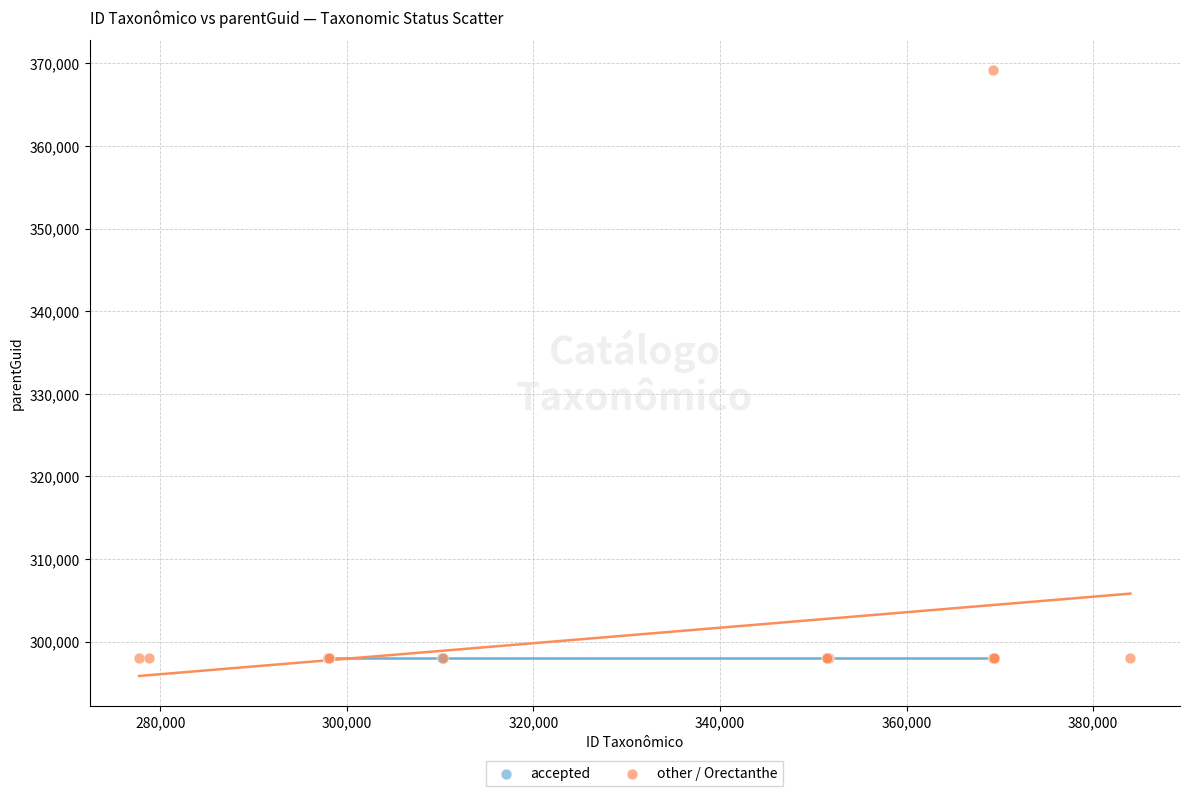

Which series contains the highest Y value?

other / Orectanthe